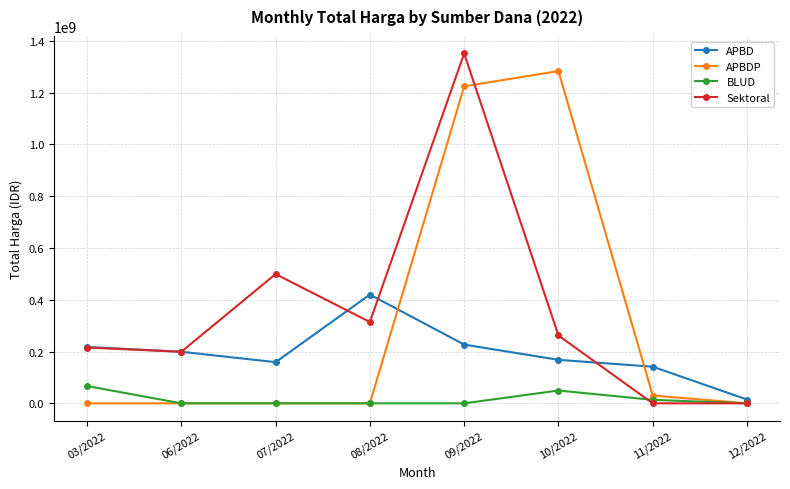

The value of APBDP at 06/2022 is 0. True or false?

True